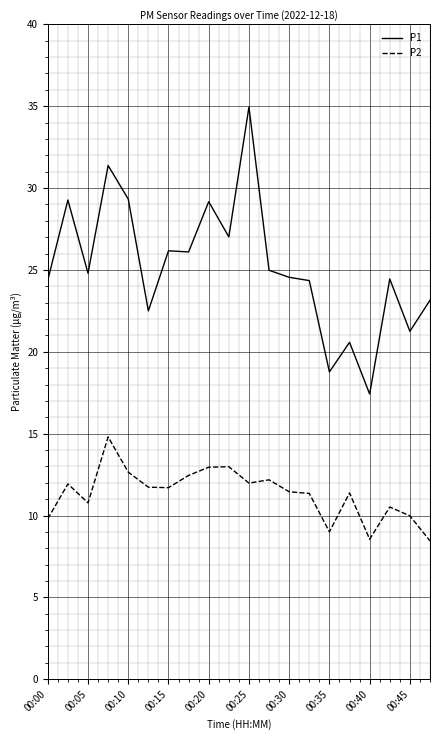

True or false: P1 and P2 cross at least once.

False